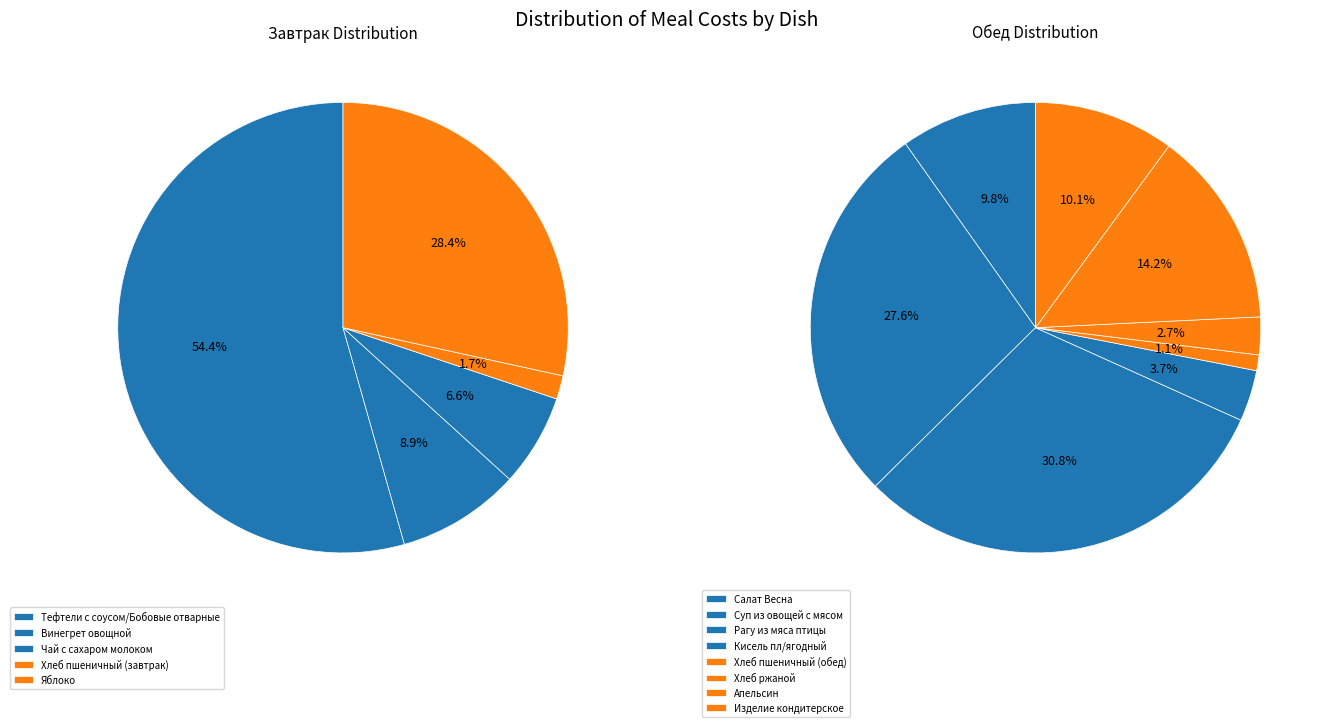

Which slice represents more than half of the pie?

Тефтели с соусом/Бобовые отварные